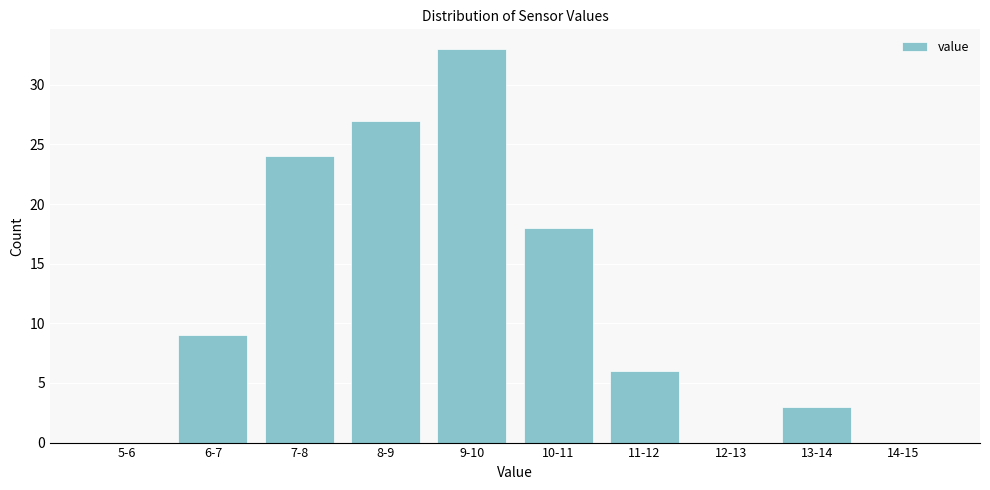

Reading left to right, transcribe all the data shown in this chart.

5-6=0	6-7=9	7-8=24	8-9=27	9-10=33	10-11=18	11-12=6	12-13=0	13-14=3	14-15=0